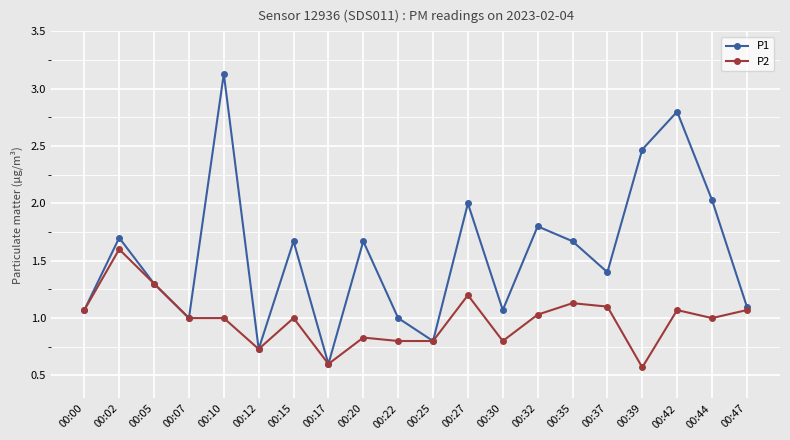

At which category does P1 reach its first local peak?

00:02